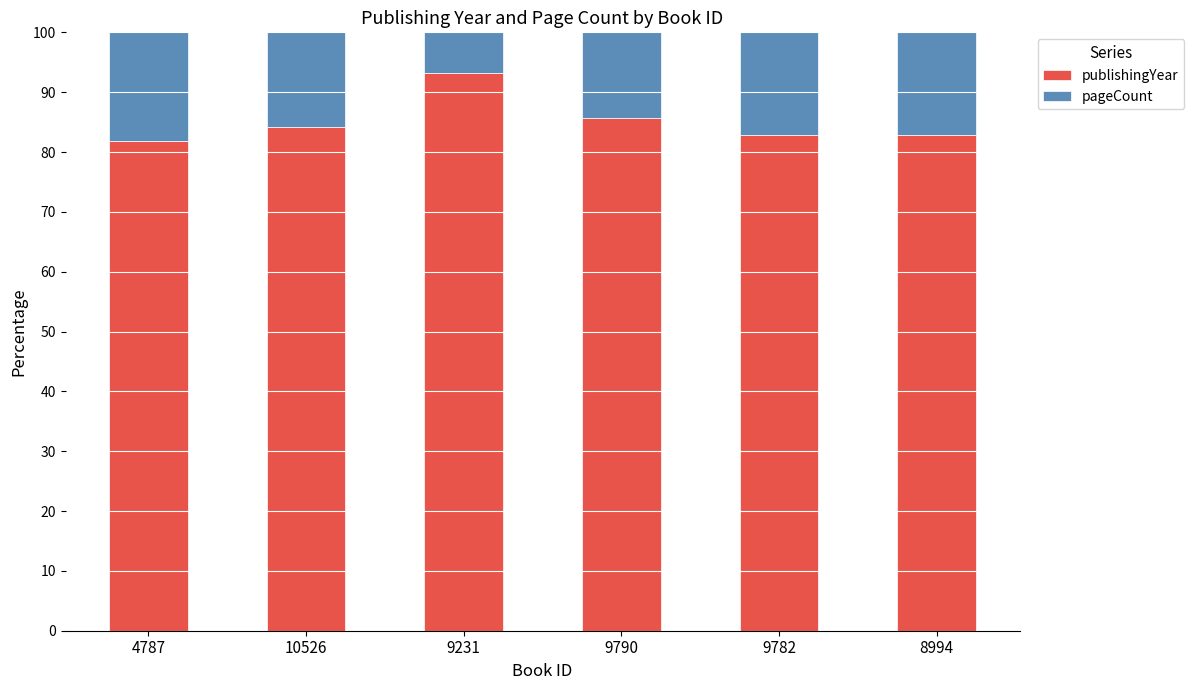

What is the total value across all series at 10526?

100.0